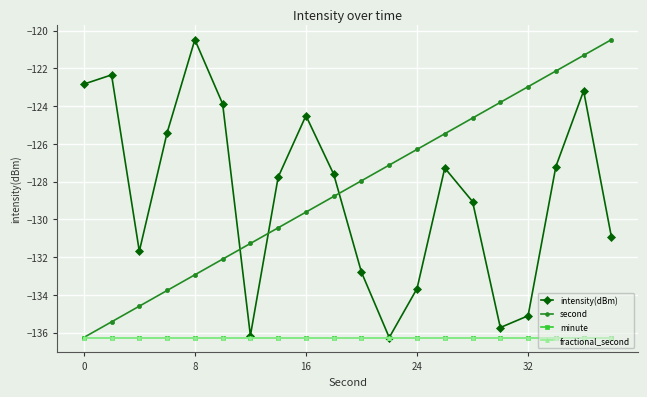

How many interior local peaks does the intensity(dBm) series have?

5